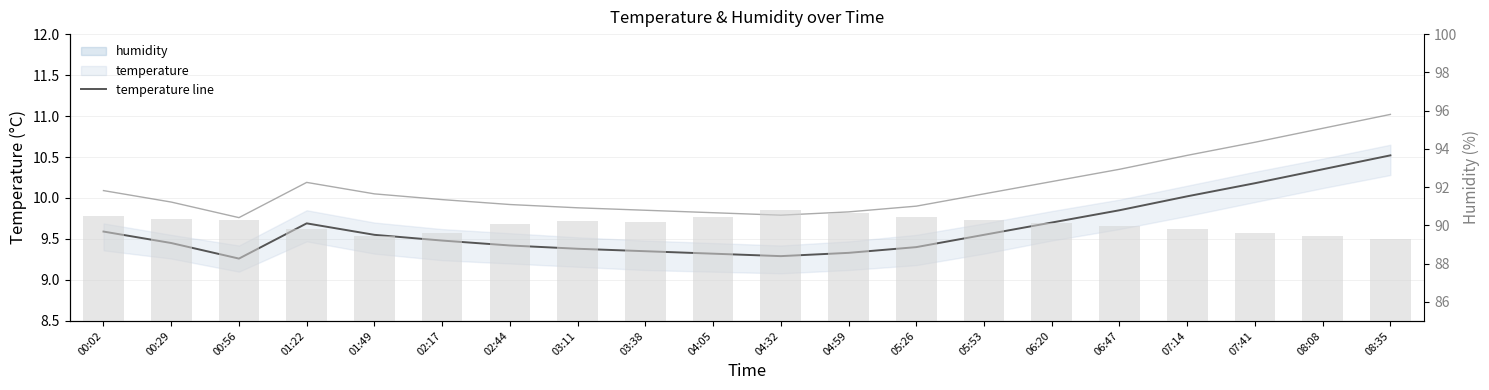

What position from the right is 04:05?

11